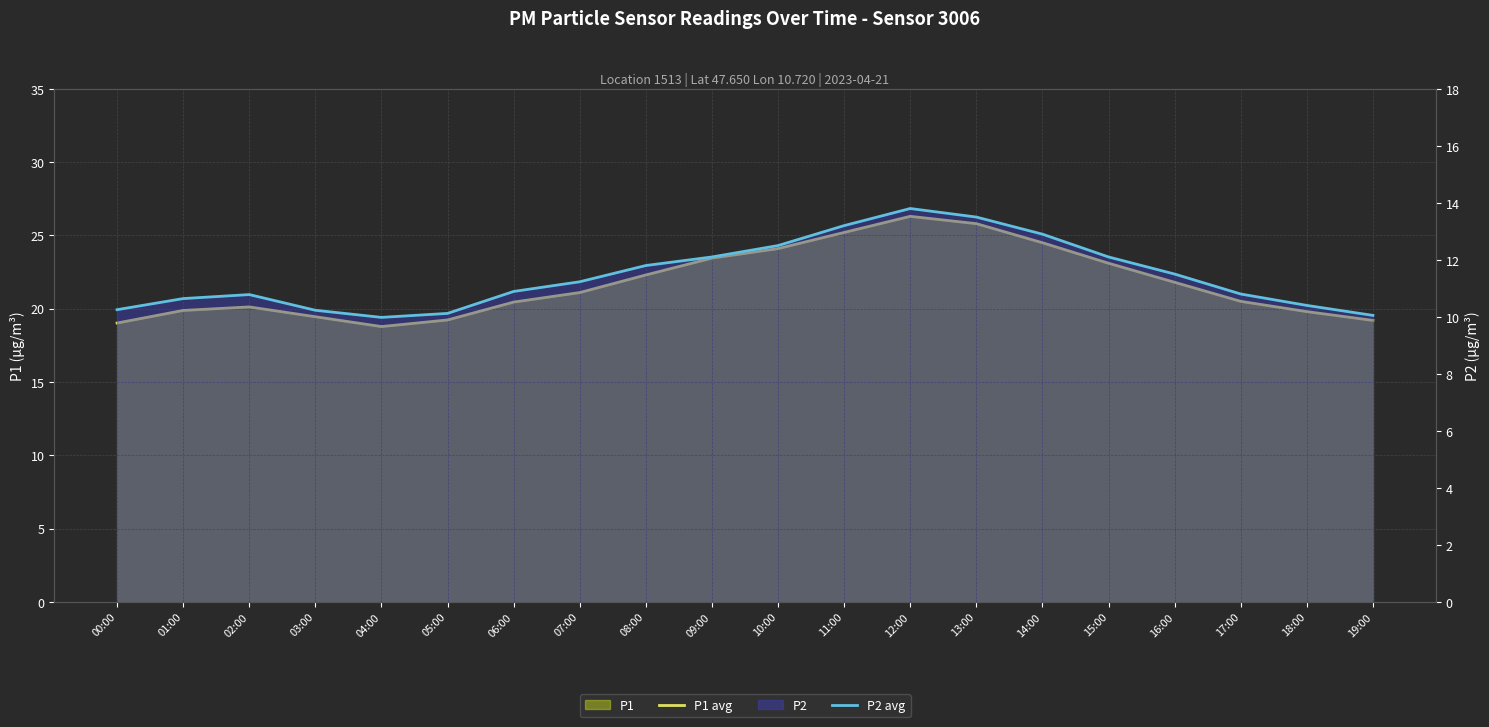

What is the spread (max minus min) of values at 14:00?

11.6